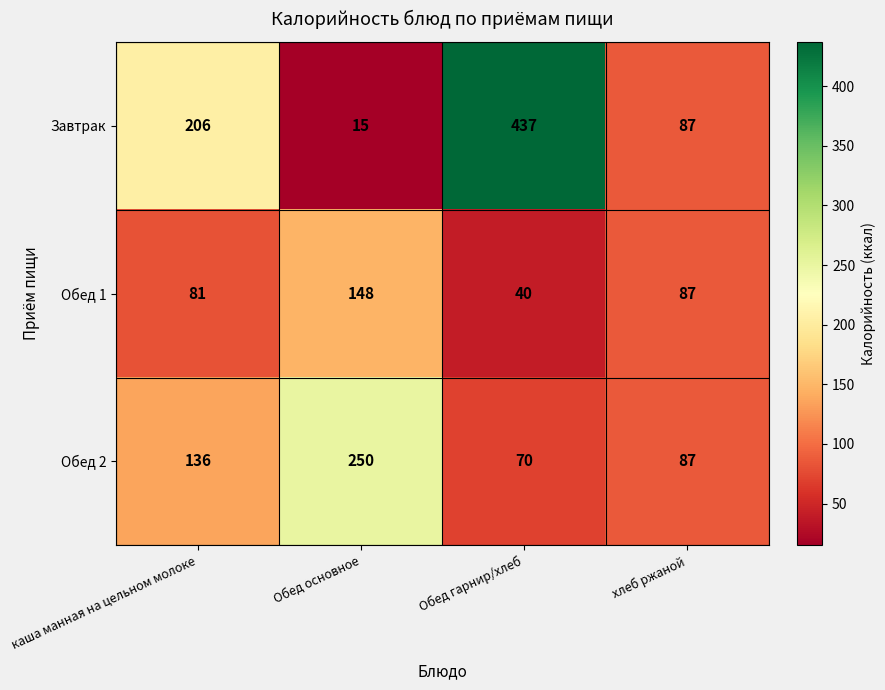

At which category does the chart reach its peak across all series?

Обед гарнир/хлеб